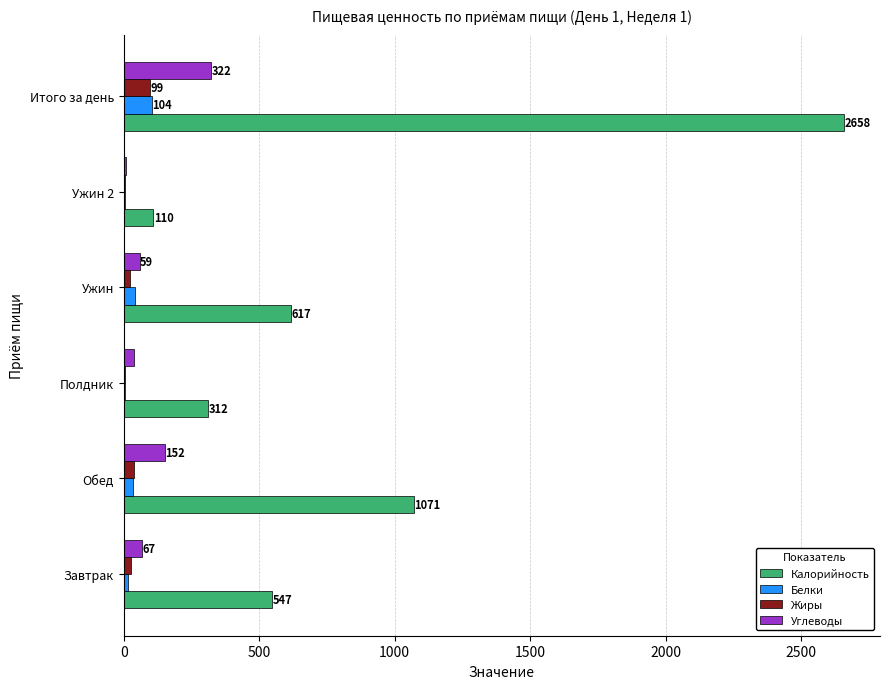

The value of Калорийность at Ужин is 617.5. True or false?

True